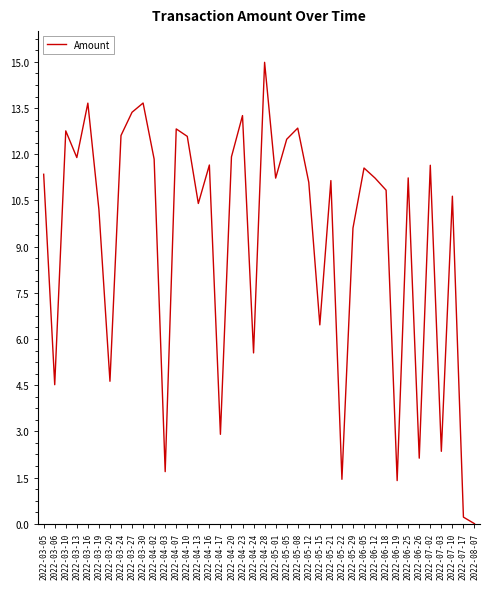

What value does the data have at 2022-06-12?

11.2